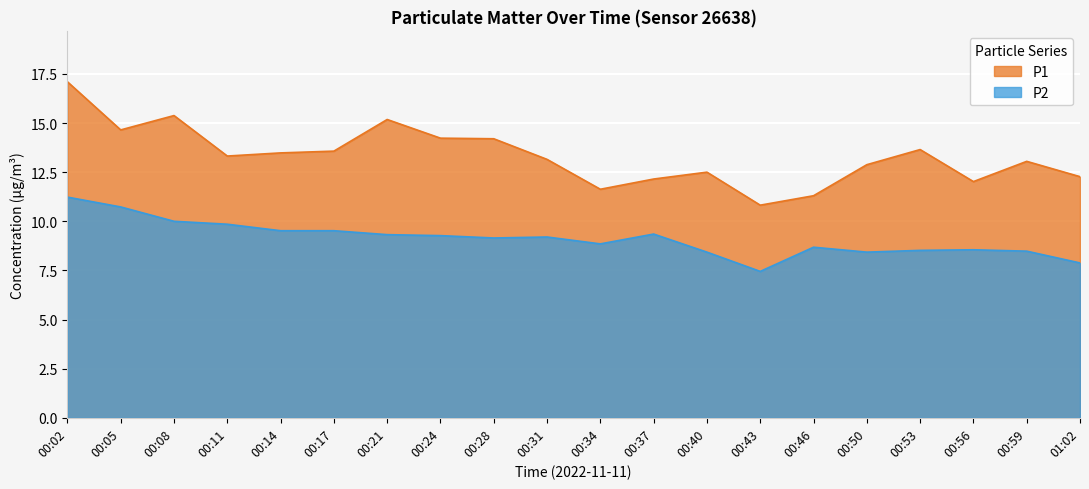

Rank the series by their maximum value, from lowest to highest.

P2, P1